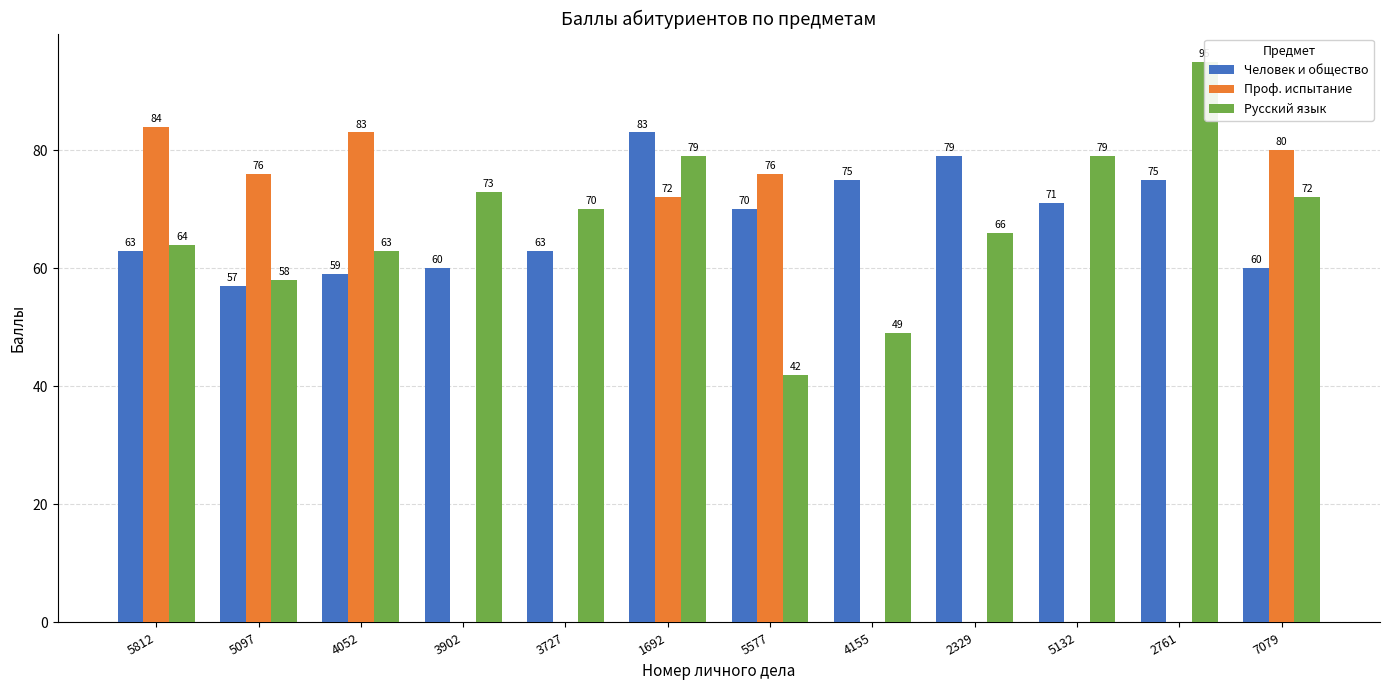

Reading left to right, what are all the values shown in this chart?

Человек и общество: 63	57	59	60	63	83	70	75	79	71	75	60
Проф. испытание: 84	76	83	0	0	72	76	0	0	0	0	80
Русский язык: 64	58	63	73	70	79	42	49	66	79	95	72